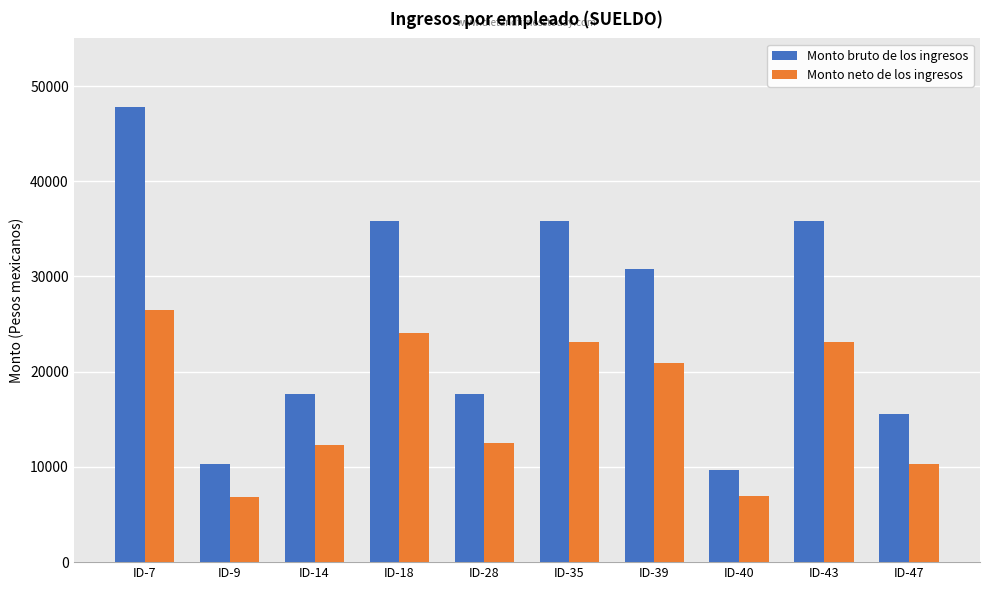

At which category is the sum across all series the highest?

ID-7